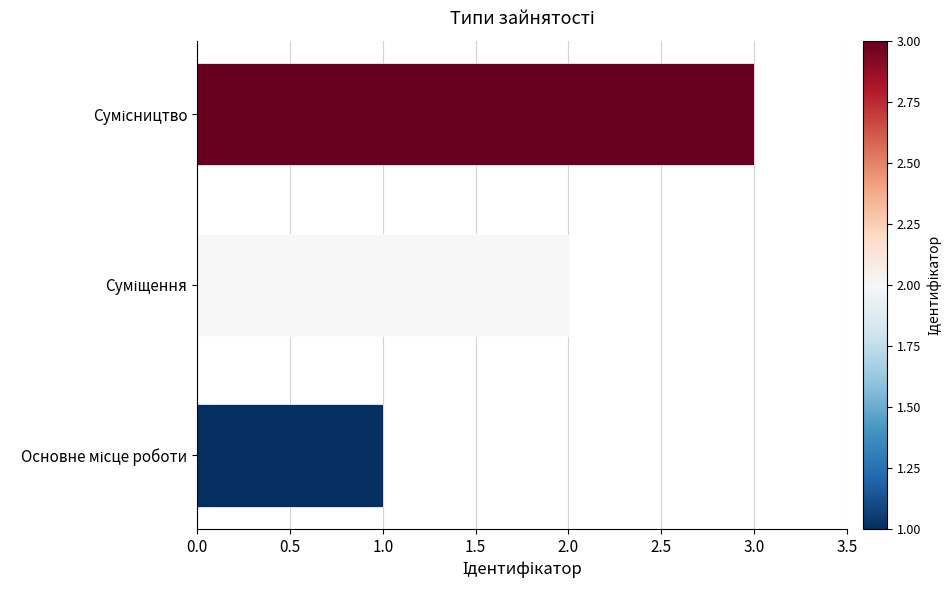

How many values are between 1 and 3?

3